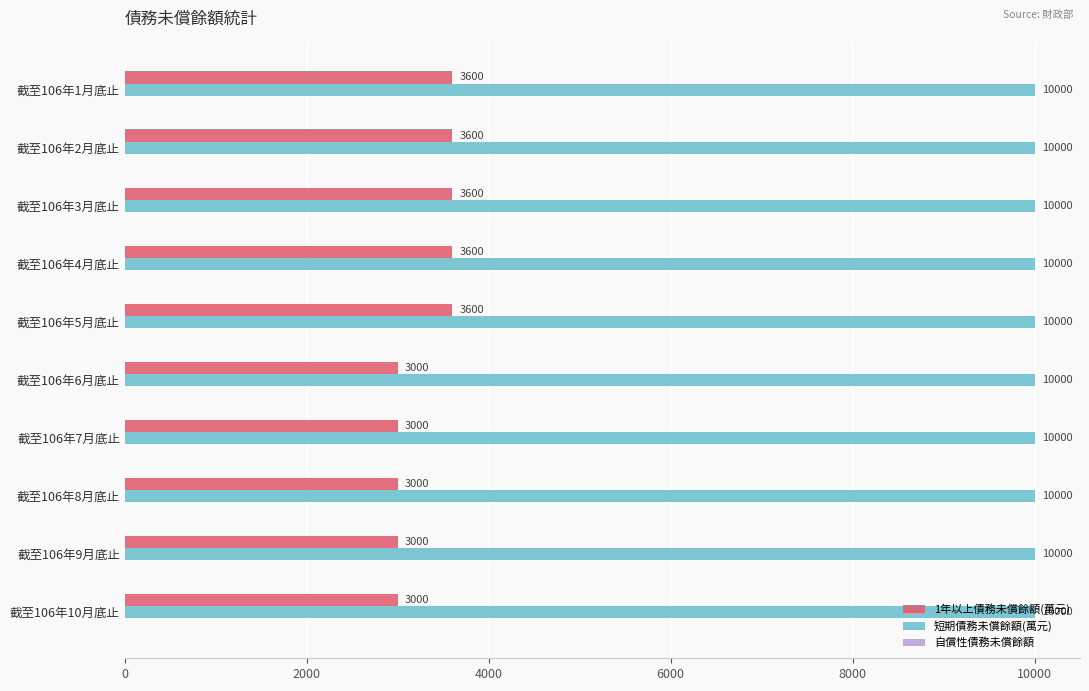

The value of 1年以上債務未償餘額(萬元) at 截至106年1月底止 is 3600. True or false?

True